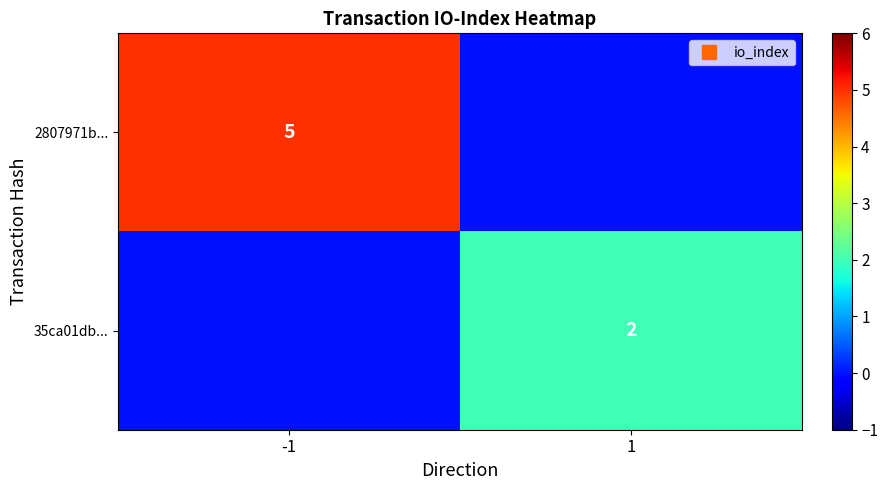

At which label is 35ca01db... closest to 1?

-1